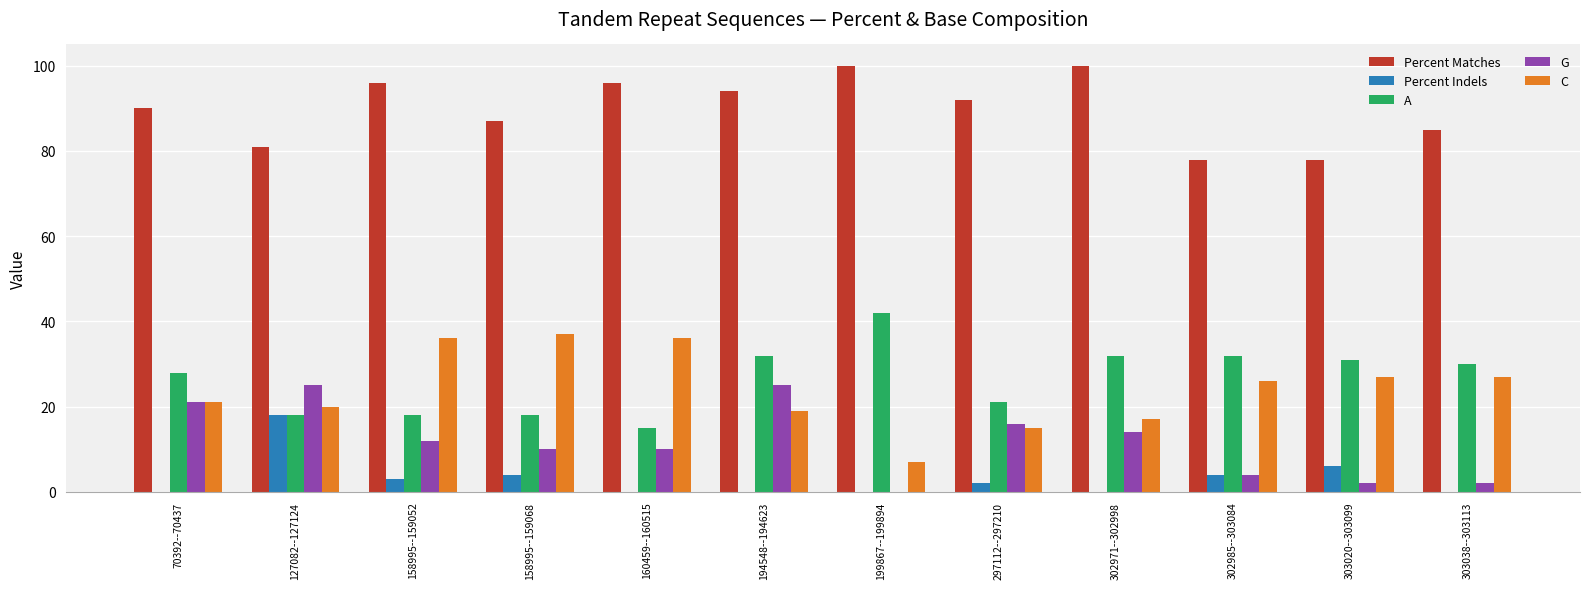

Which series changed the most between 302971--302998 and 303020--303099?

Percent Matches